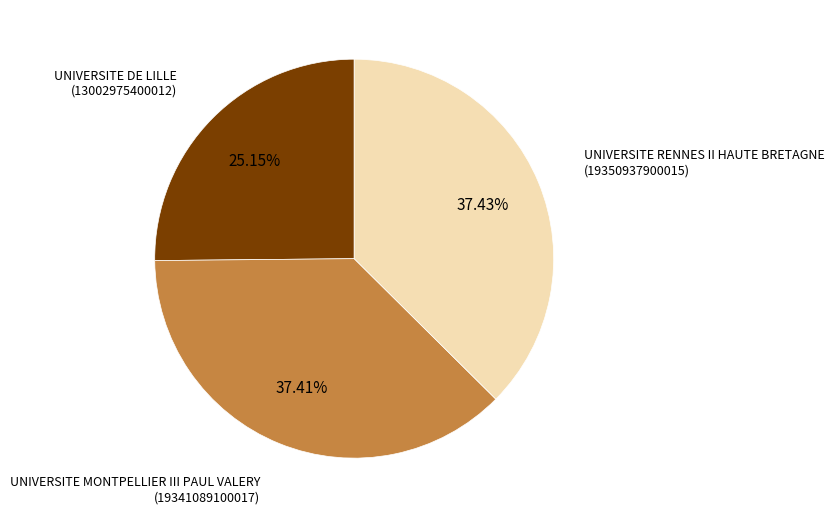

True or false: UNIVERSITE MONTPELLIER III PAUL VALERY accounts for 51% of the total.

False